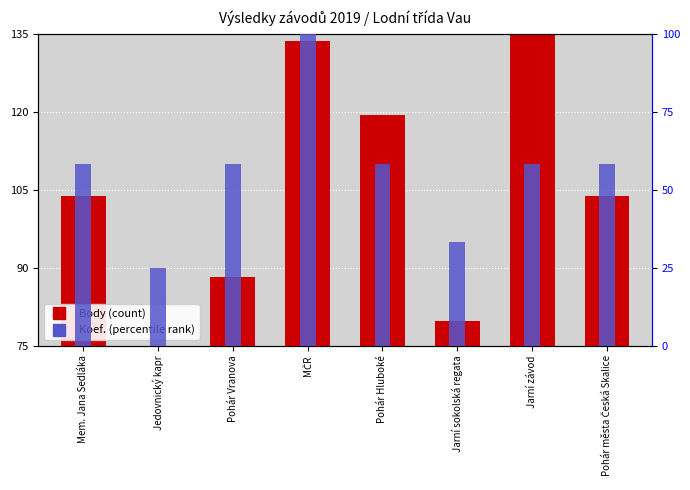

What position from the right is MČR?

5